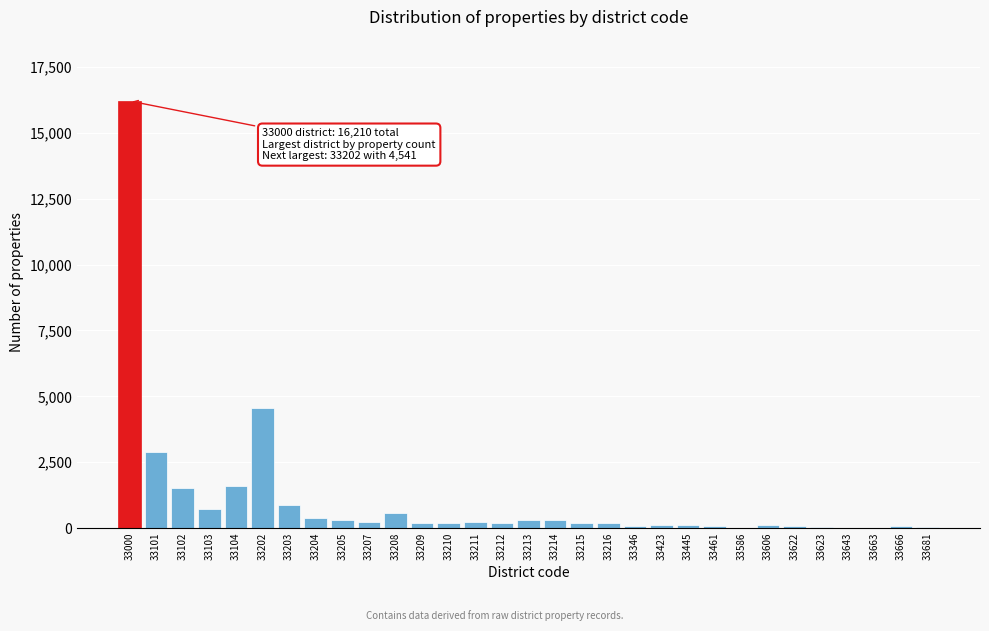

At which category does the chart reach its peak across all series?

33000